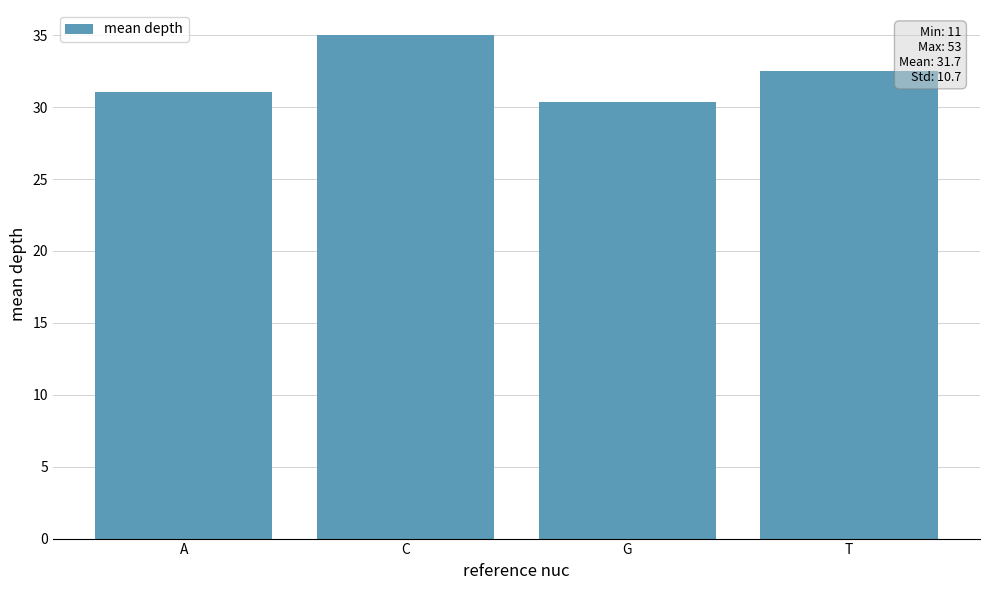

What is the label of the 3rd bar from the right?

C